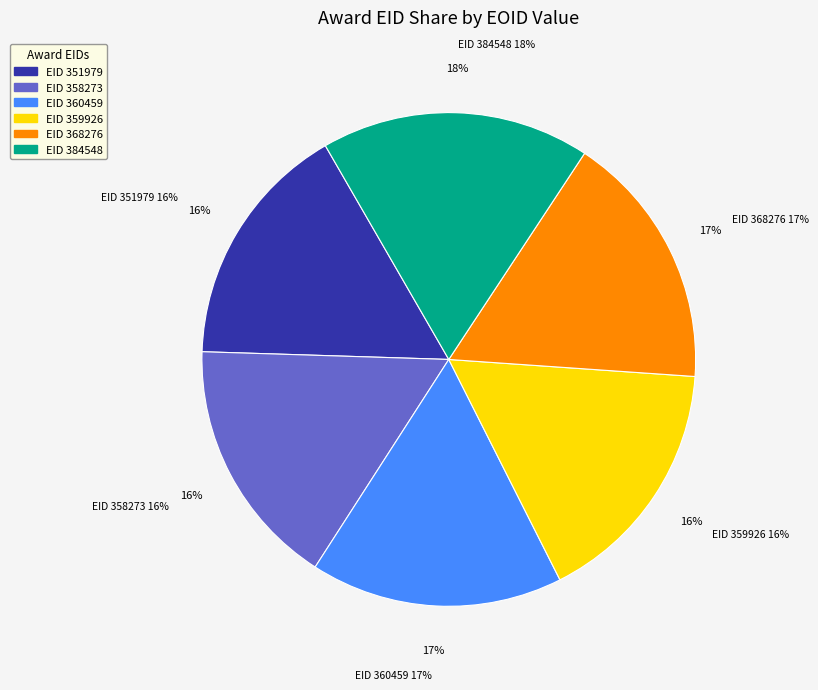

What is the ratio of the value at 368276 to the value at 359926?

1.0